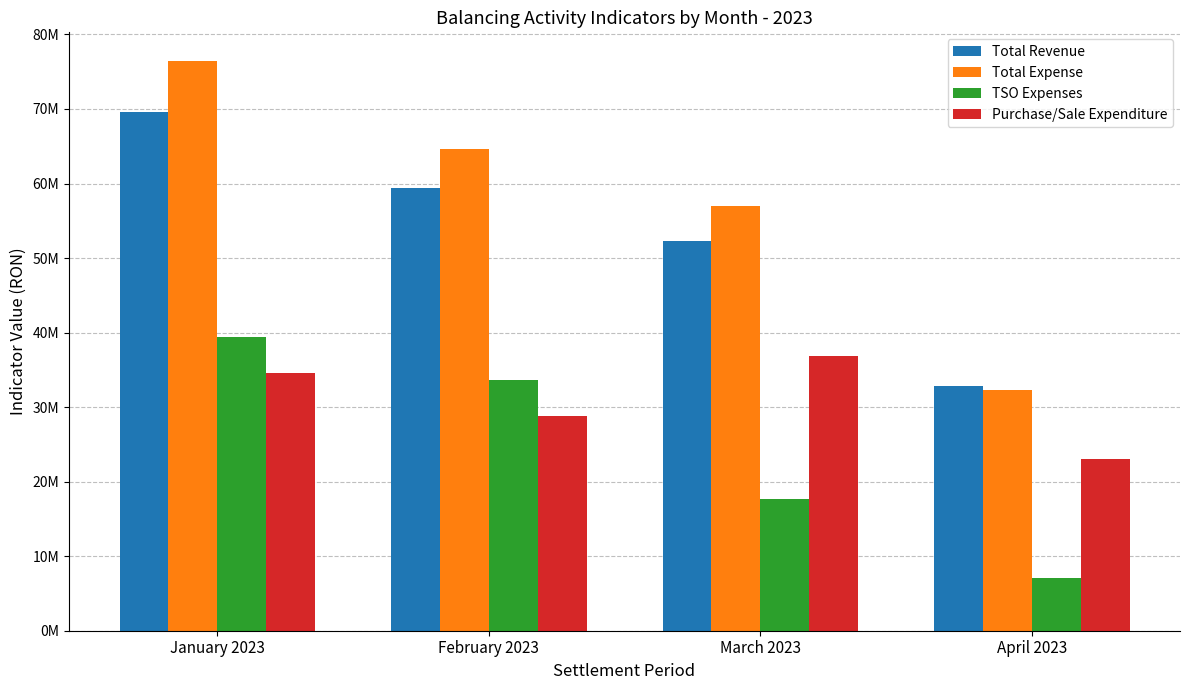

Does the chart contain any negative values?

No